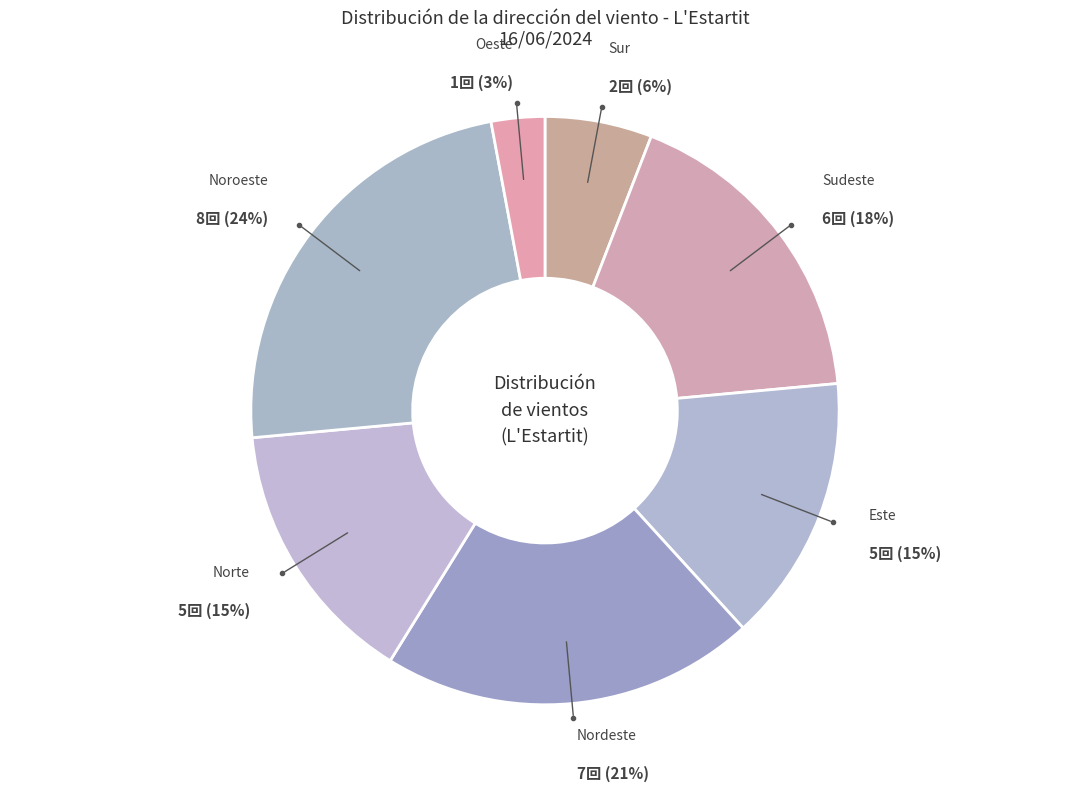

How many segments does this pie chart have?

7